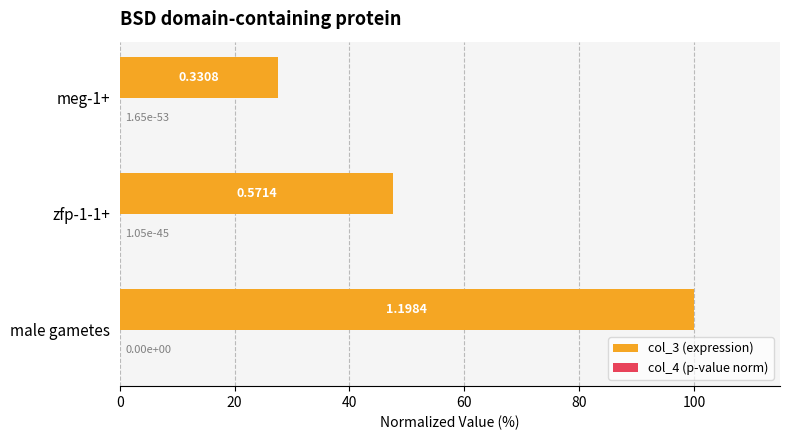

What is the sum of the col_3 (expression) values at zfp-1-1+ and male gametes?

147.7